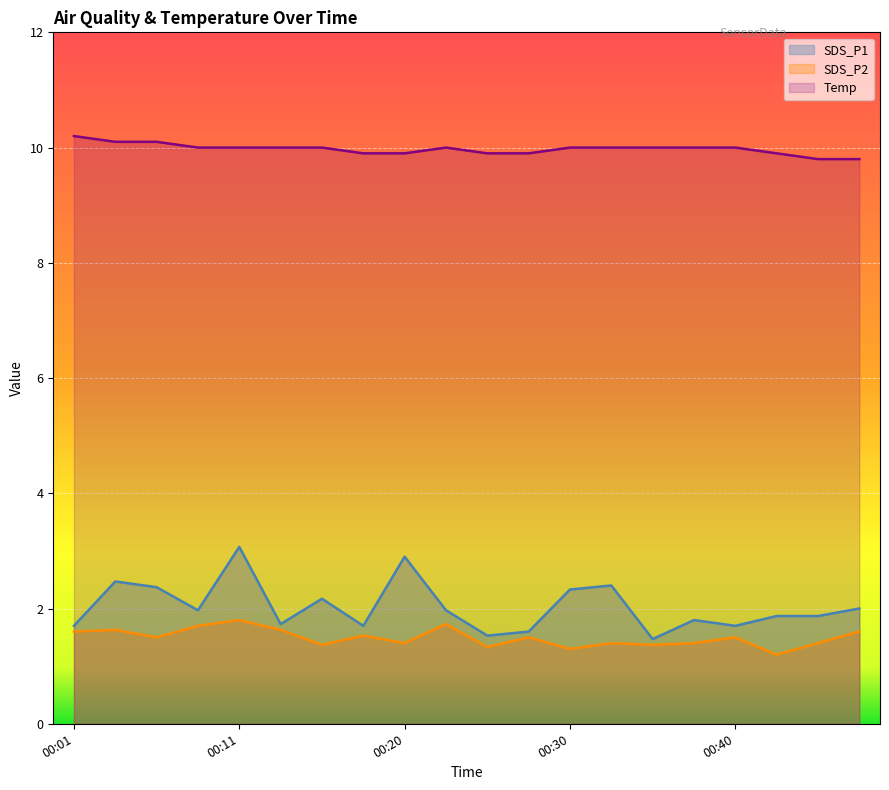

What is the spread (max minus min) of values at 00:20?

8.5